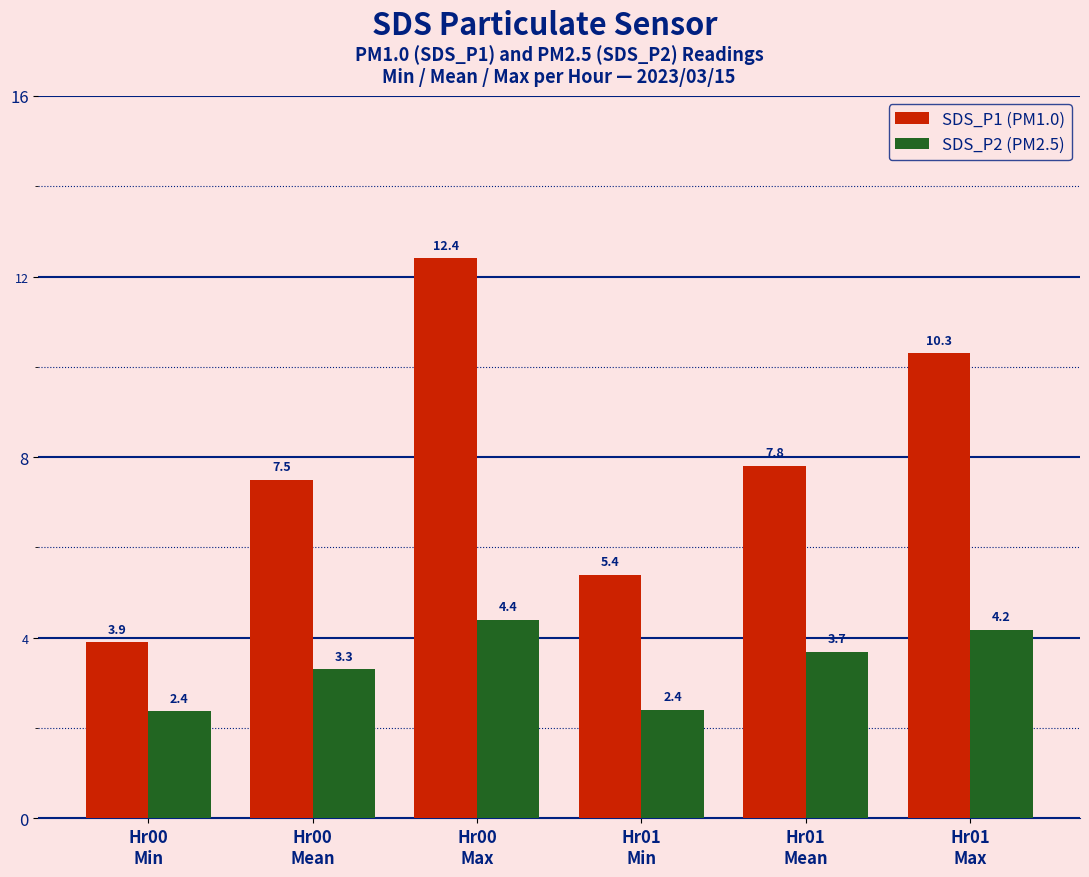

At how many categories does at least one series exceed 4?

5